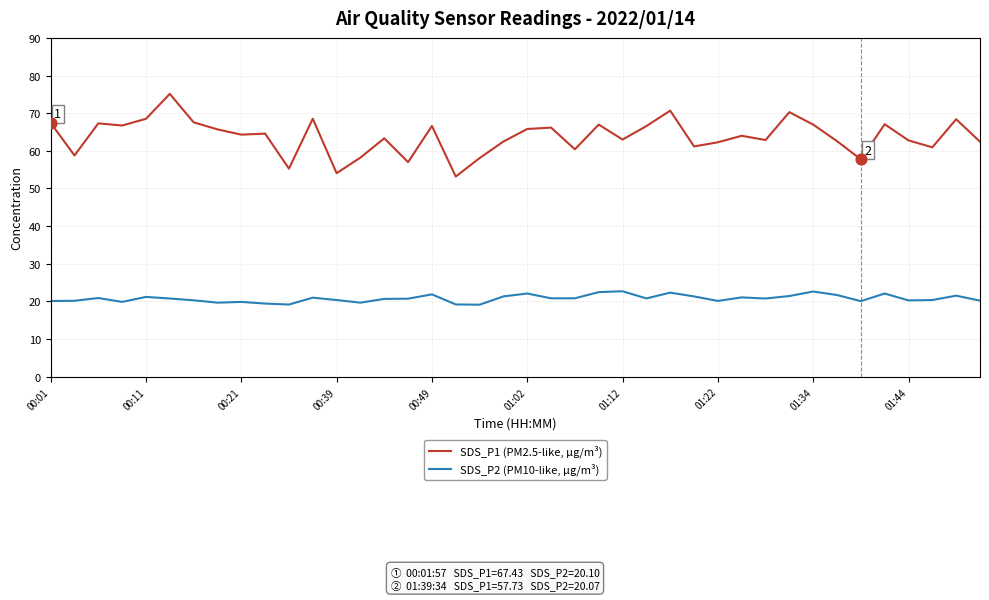

At how many categories does at least one series exceed 23?

40